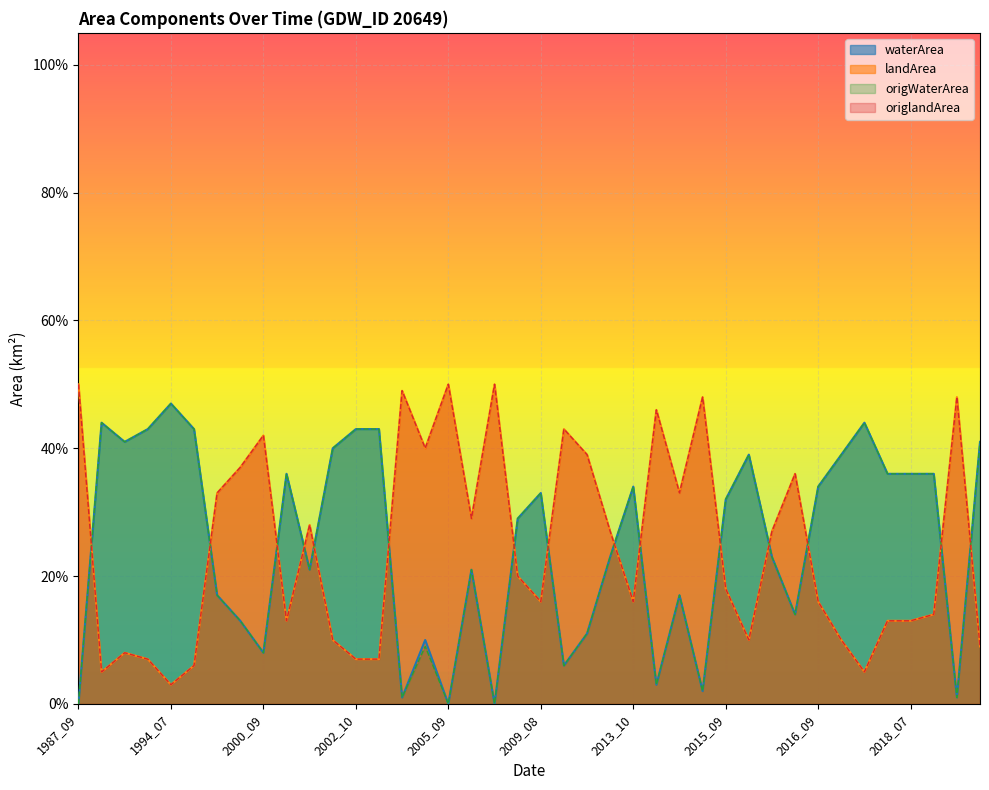

What are all the series names shown in the legend?

waterArea, landArea, origWaterArea, origlandArea